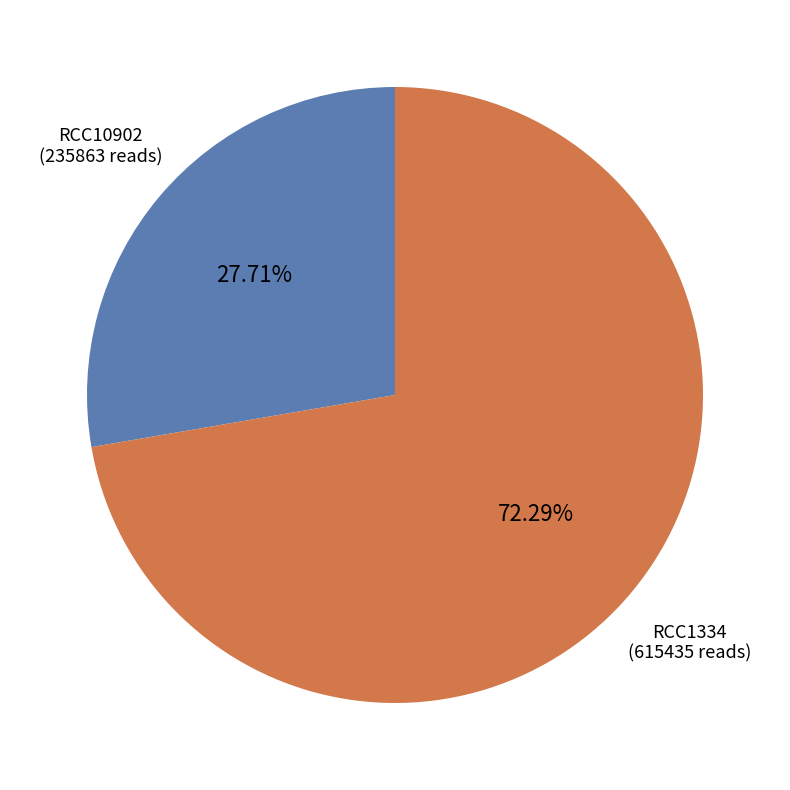

Is there any slice that represents more than half of the pie?

Yes